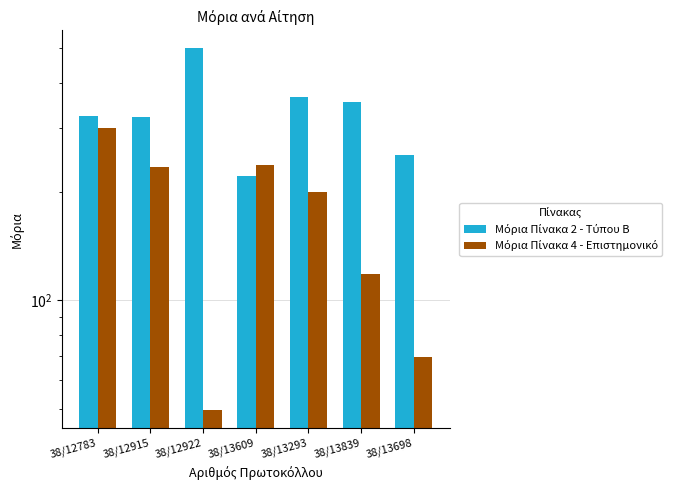

List the labels in order of Μόρια Πίνακα 4 - Επιστημονικό value, smallest first.

38/12922, 38/13698, 38/13839, 38/13293, 38/12915, 38/13609, 38/12783